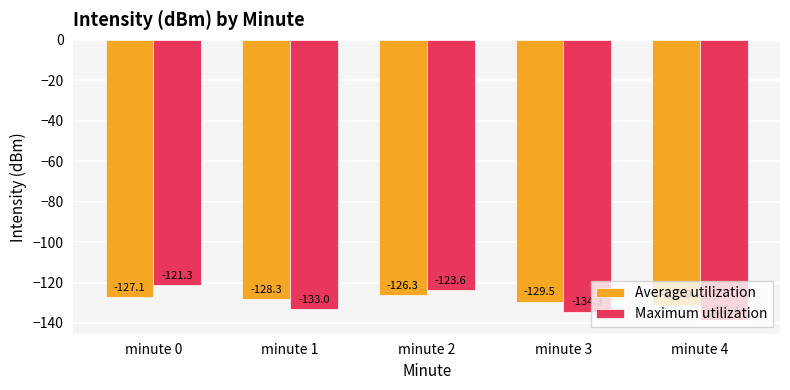

How many groups of bars are there?

5